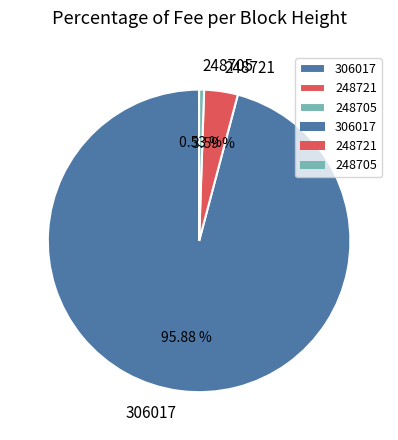

Which slice represents more than half of the pie?

306017